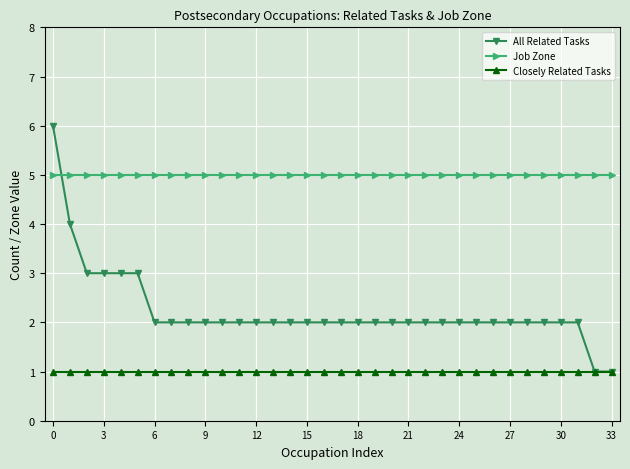

Reading left to right, transcribe all the data shown in this chart.

All Related Tasks: 6	4	3	3	3	3	2	2	2	2	2	2	2	2	2	2	2	2	2	2	2	2	2	2	2	2	2	2	2	2	2	2	1	1
Job Zone: 5	5	5	5	5	5	5	5	5	5	5	5	5	5	5	5	5	5	5	5	5	5	5	5	5	5	5	5	5	5	5	5	5	5
Closely Related Tasks: 1	1	1	1	1	1	1	1	1	1	1	1	1	1	1	1	1	1	1	1	1	1	1	1	1	1	1	1	1	1	1	1	1	1